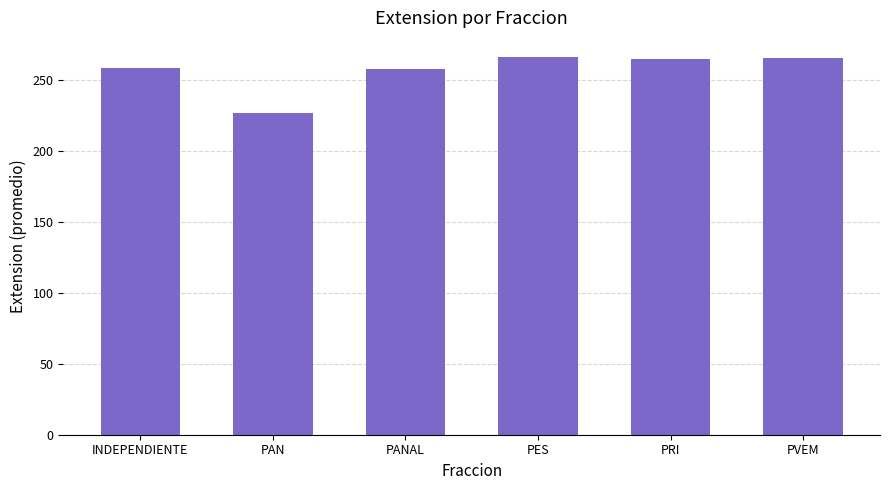

What is the change in value from INDEPENDIENTE to PES?

+7.7